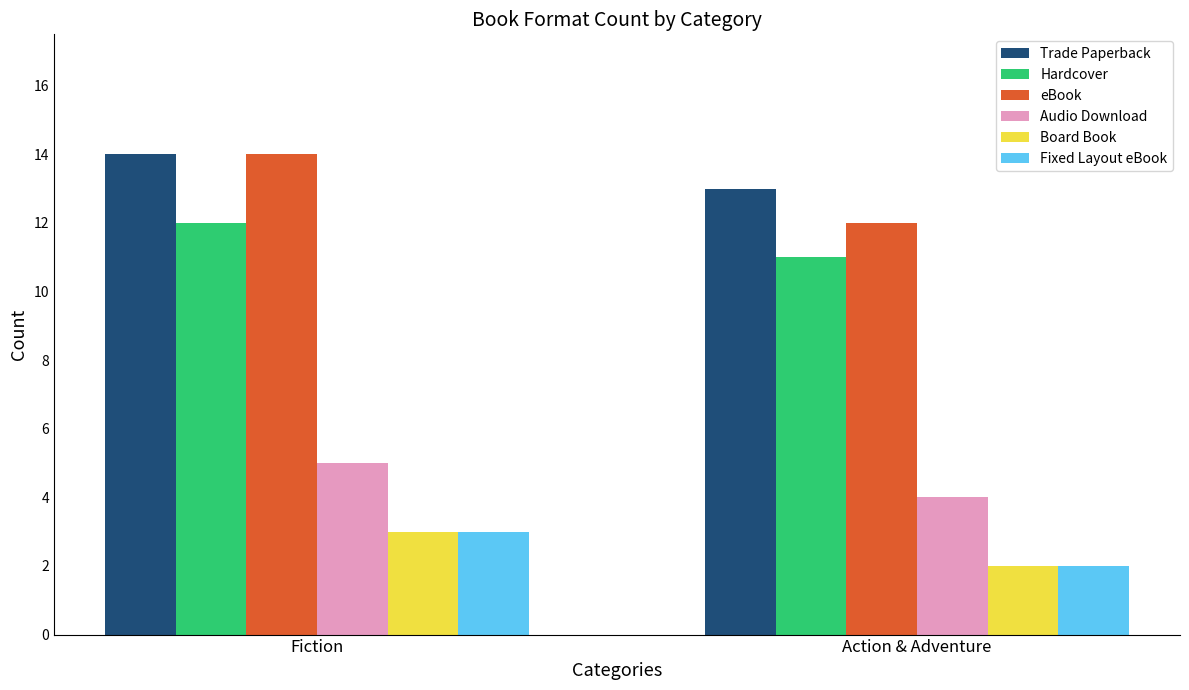

True or false: Audio Download has a value of 2 at Fiction.

False